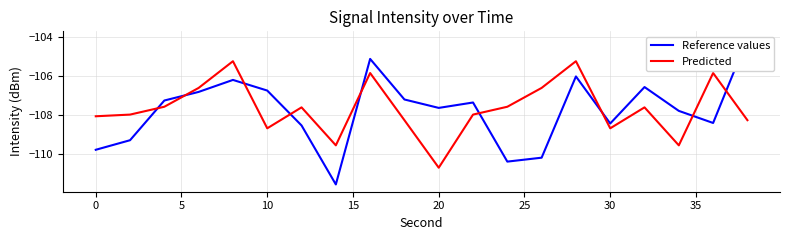

Rank the series at 15 from highest to lowest value.

Predicted, Reference values